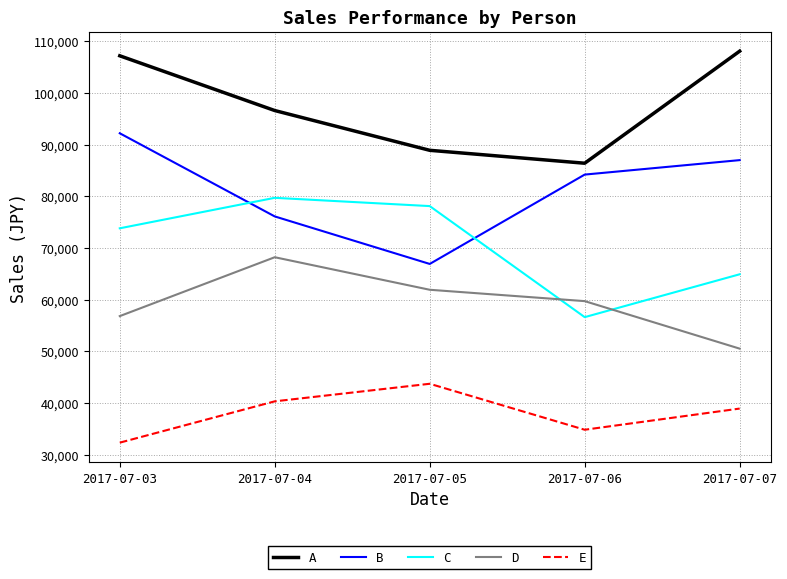

Rank the categories by C value from lowest to highest.

2017-07-06, 2017-07-07, 2017-07-03, 2017-07-05, 2017-07-04